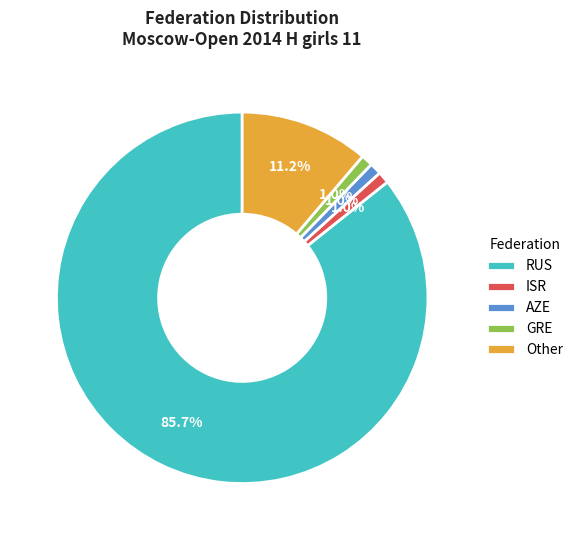

True or false: RUS accounts for 80% of the total.

False